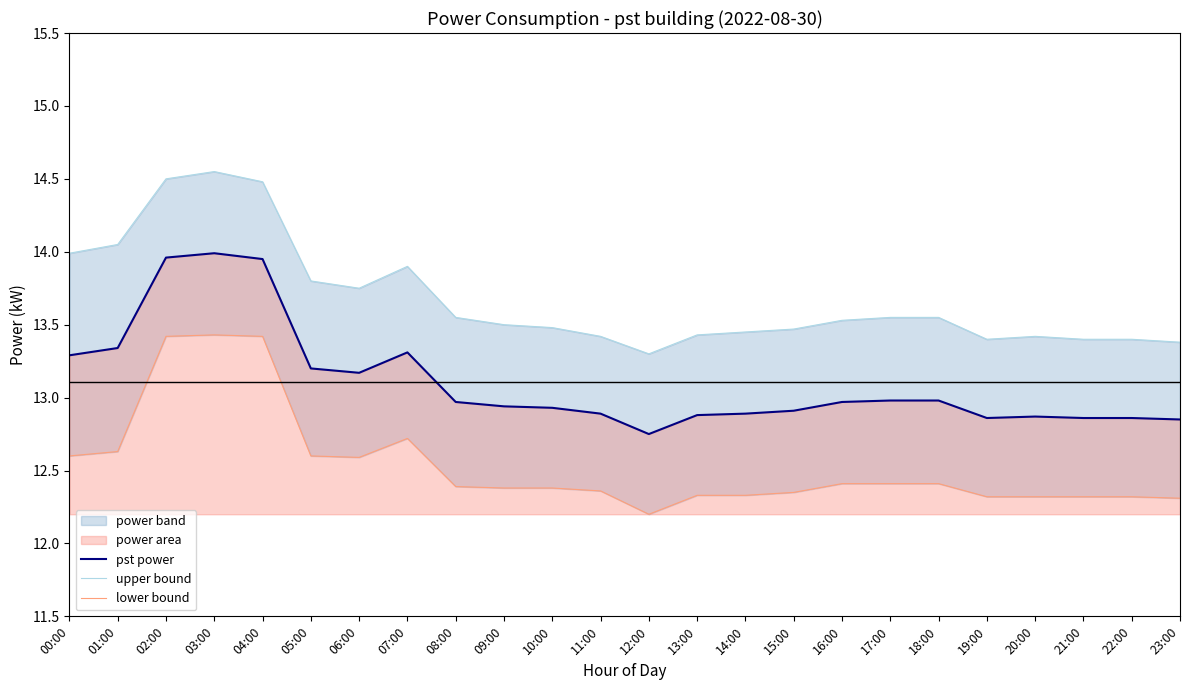

List the labels in order of upper bound value, smallest first.

12:00, 23:00, 19:00, 21:00, 22:00, 11:00, 20:00, 13:00, 14:00, 15:00, 10:00, 09:00, 16:00, 08:00, 17:00, 18:00, 06:00, 05:00, 07:00, 00:00, 01:00, 04:00, 02:00, 03:00